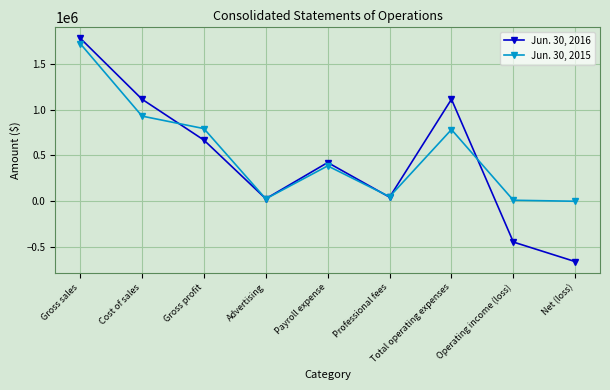

Does the chart have visible grid lines?

Yes